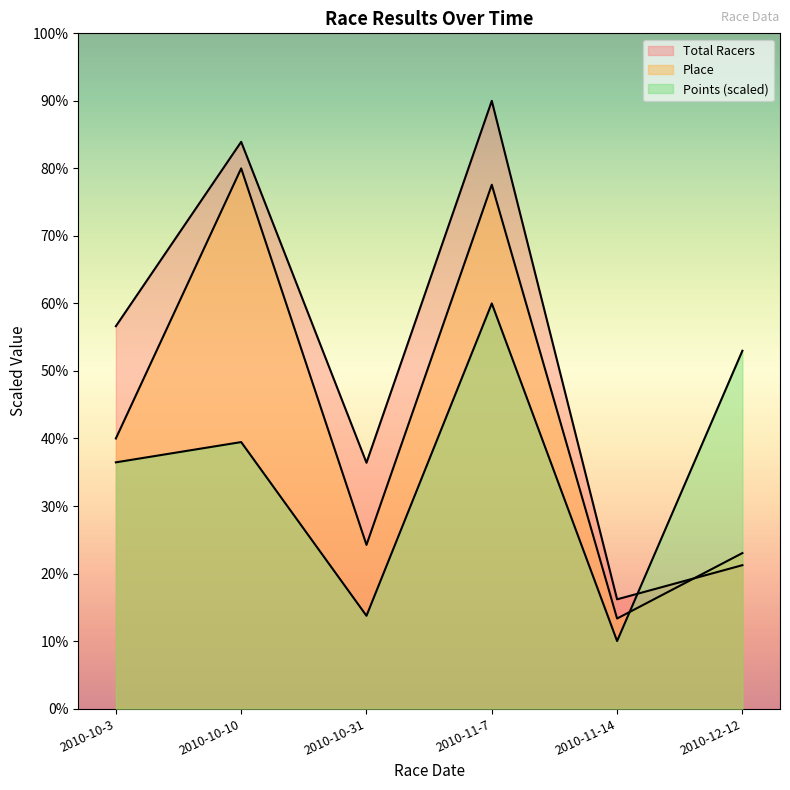

Where does the Total Racers series first go above 56?

2010-10-3